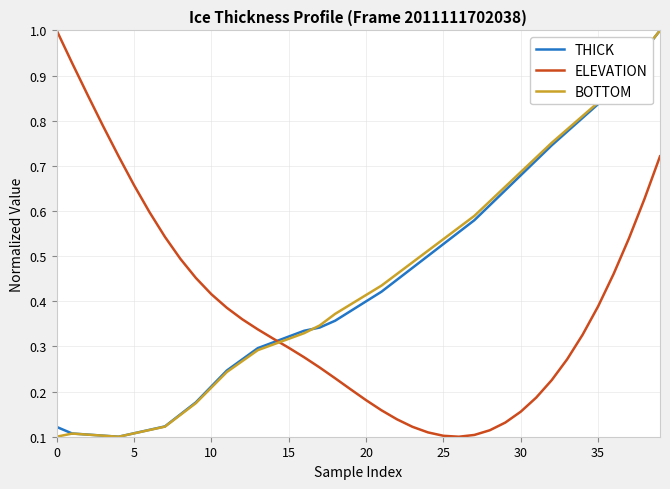

After their last crossing, which series has the higher values: BOTTOM or ELEVATION?

BOTTOM